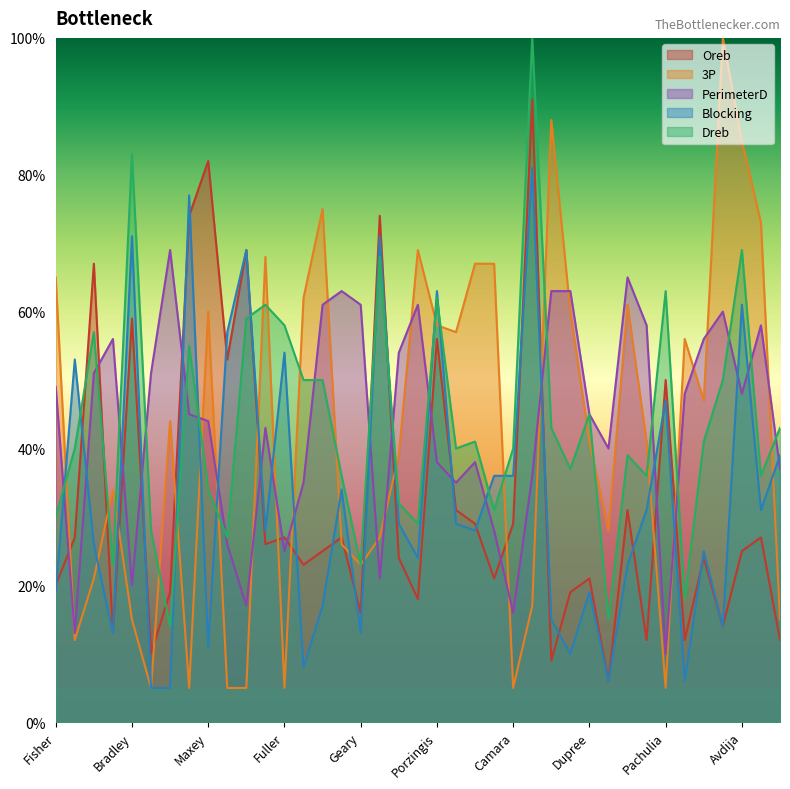

After their last crossing, which series has the higher values: Dreb or Oreb?

Dreb